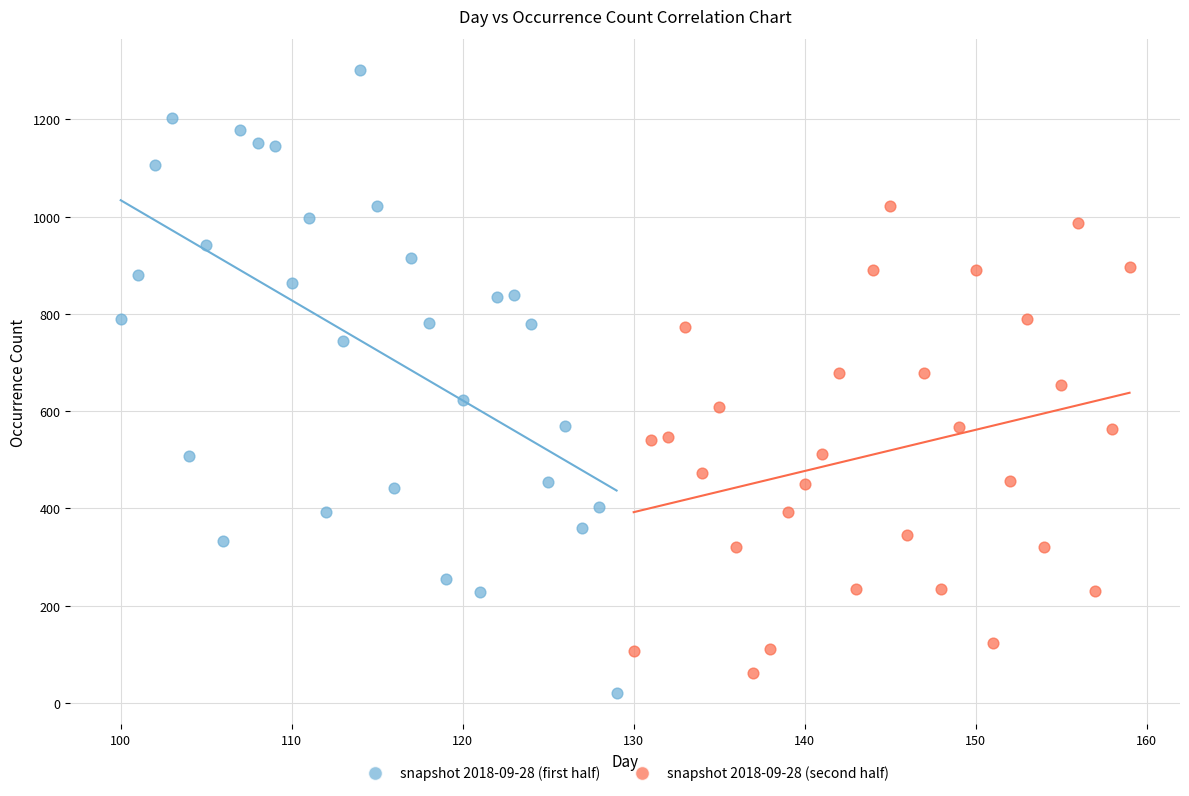

Which series reaches the maximum Y coordinate?

snapshot 2018-09-28 (first half)